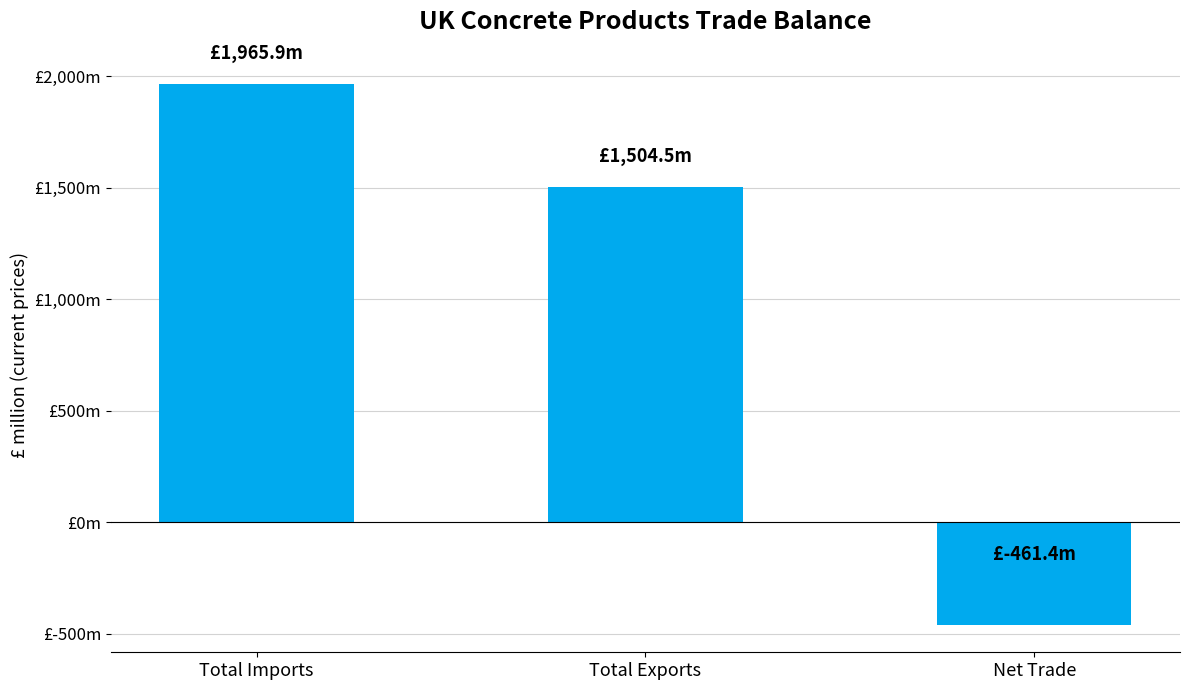

The value at Total Imports is 1965.9. True or false?

True